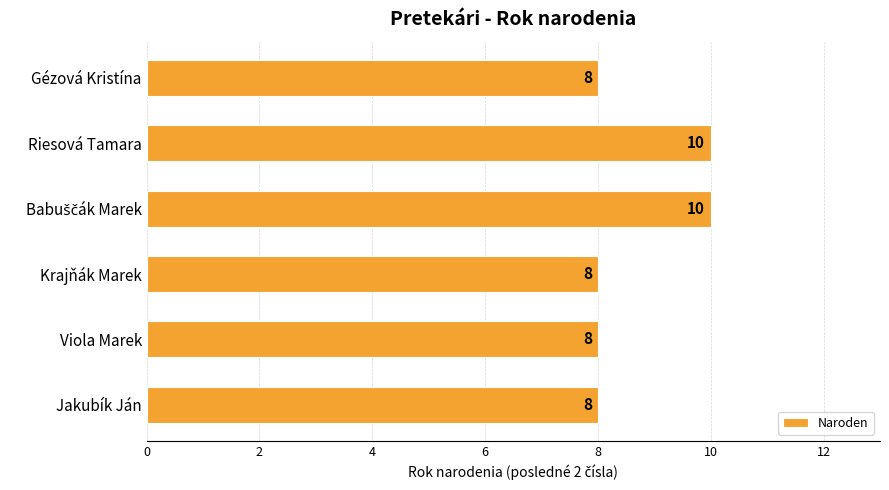

Is it true that the value at Jakubík Ján is 12?

False